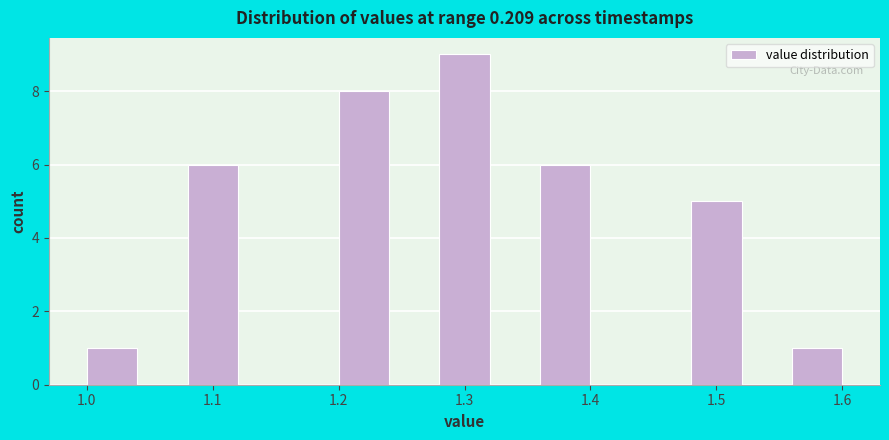

Reading left to right, list every bar in this chart as the range it spans on the x-axis followed by its height. The values are not printed on the chart, so give them approximately, as read against the axis.

1.00 to 1.04: 1
1.04 to 1.08: 0
1.08 to 1.12: 6
1.12 to 1.16: 0
1.16 to 1.20: 0
1.20 to 1.24: 8
1.24 to 1.28: 0
1.28 to 1.32: 9
1.32 to 1.36: 0
1.36 to 1.40: 6
1.40 to 1.44: 0
1.44 to 1.48: 0
1.48 to 1.52: 5
1.52 to 1.56: 0
1.56 to 1.60: 1